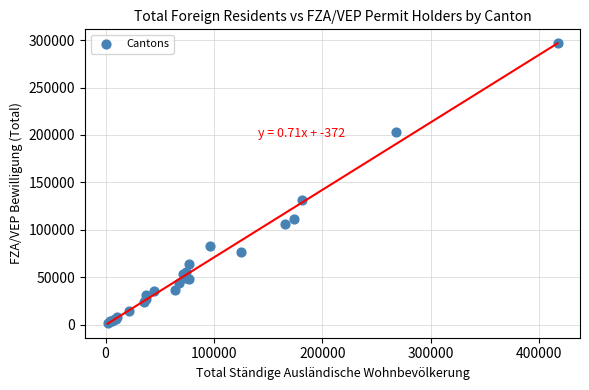

What Y value in the scatter plot is closest to 148925?

131770